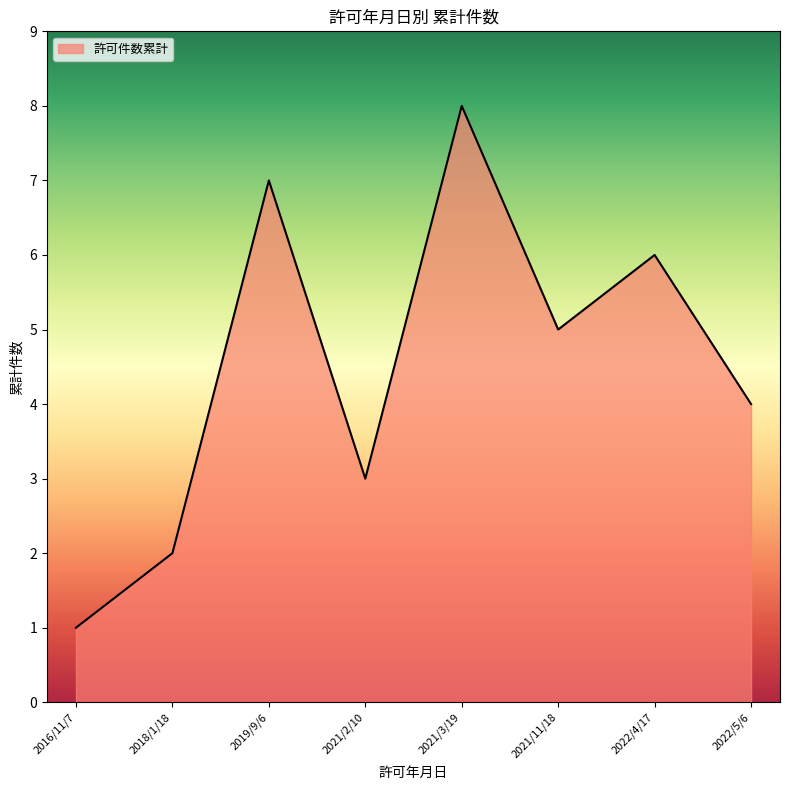

Where is the data nearest to the value 4?

2022/5/6